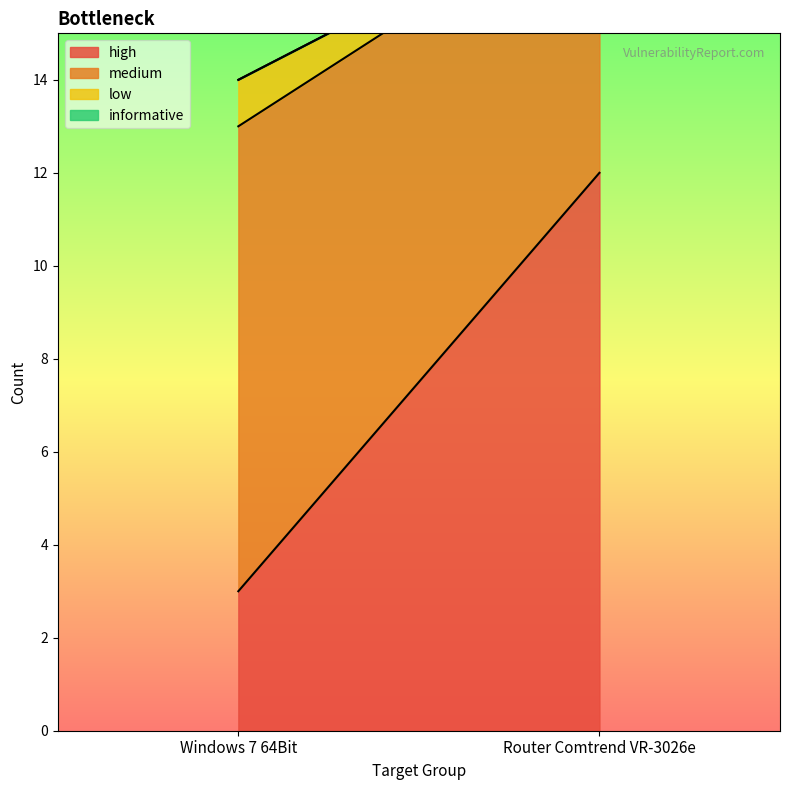

What is the label of the 1st point from the right?

Router Comtrend VR-3026e